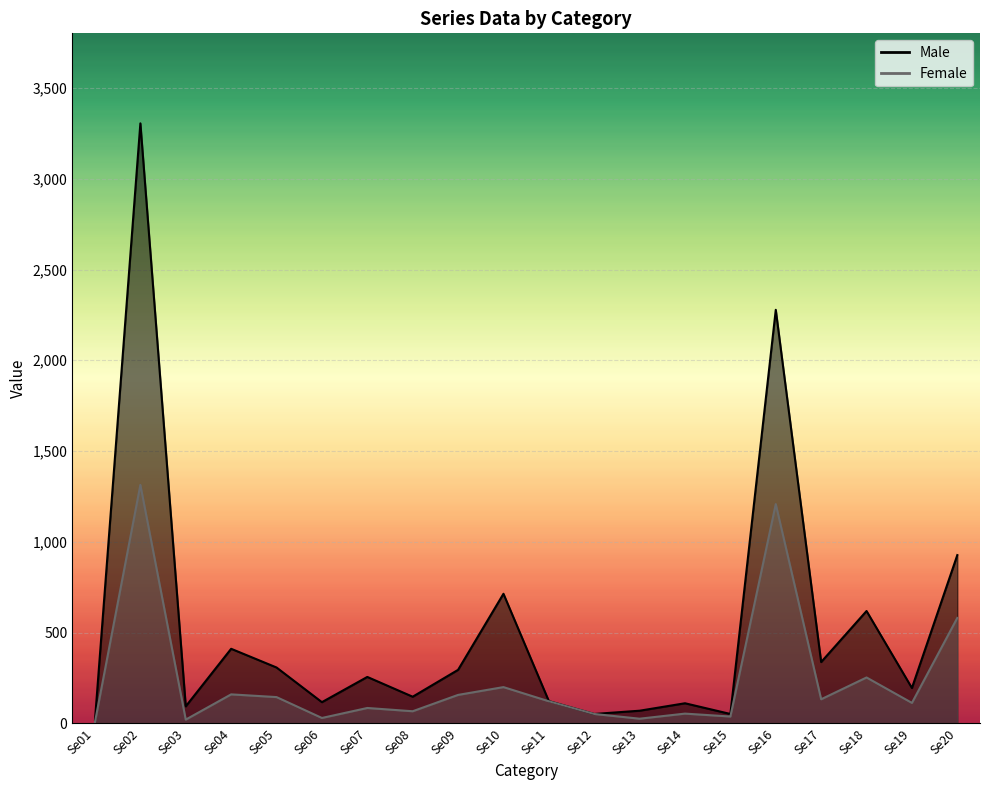

What is the value of the Male point at the 1st from the left?

20